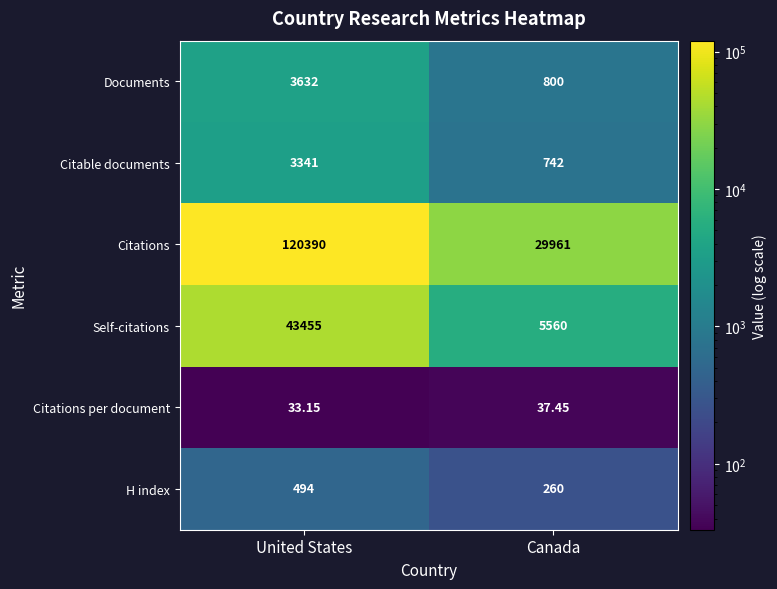

How many series are shown in this chart?

6